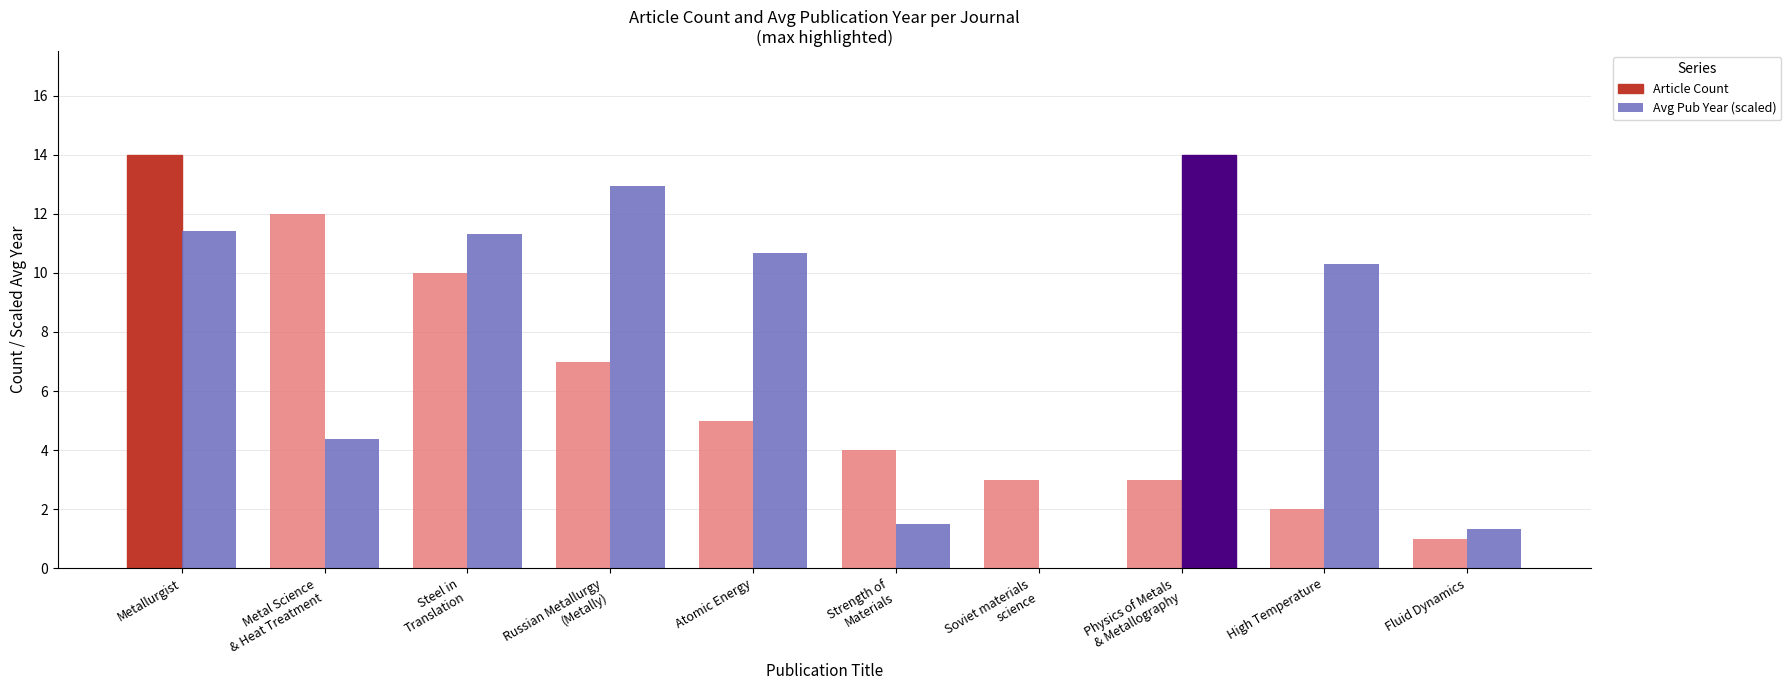

Which series has the largest total across all categories?

Avg Pub Year (scaled)